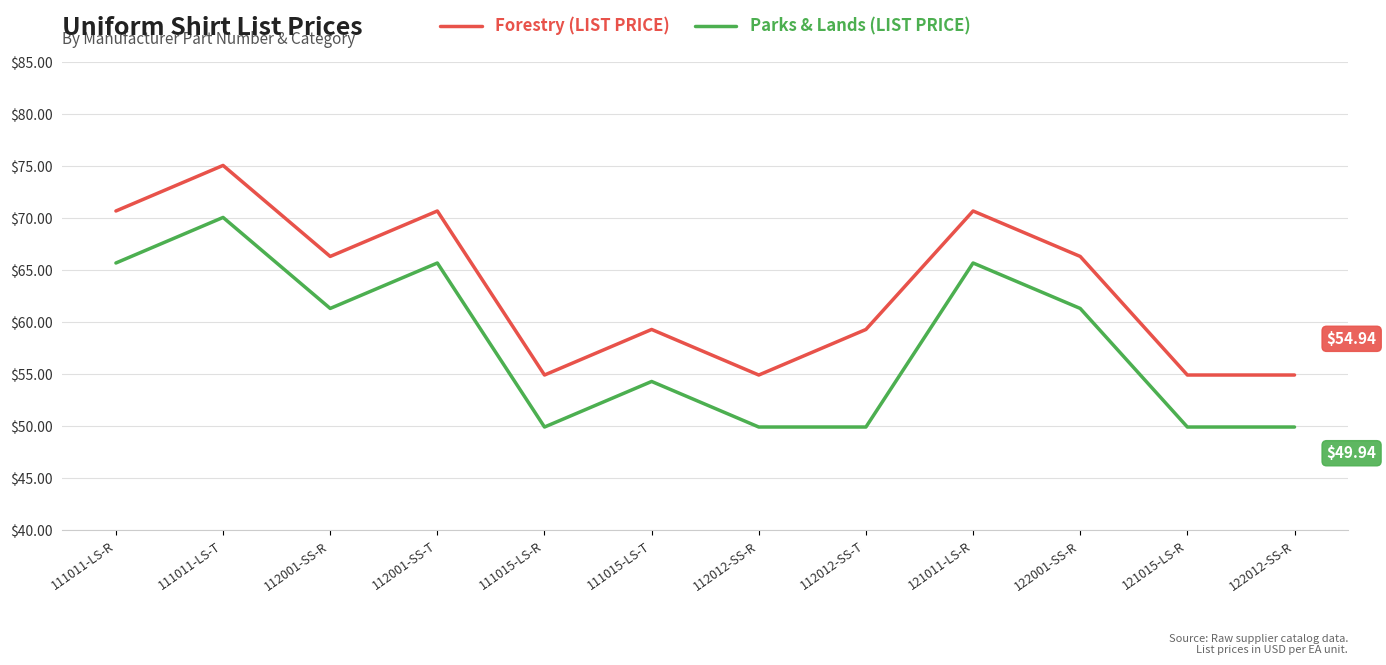

How many lines are shown in the chart?

2